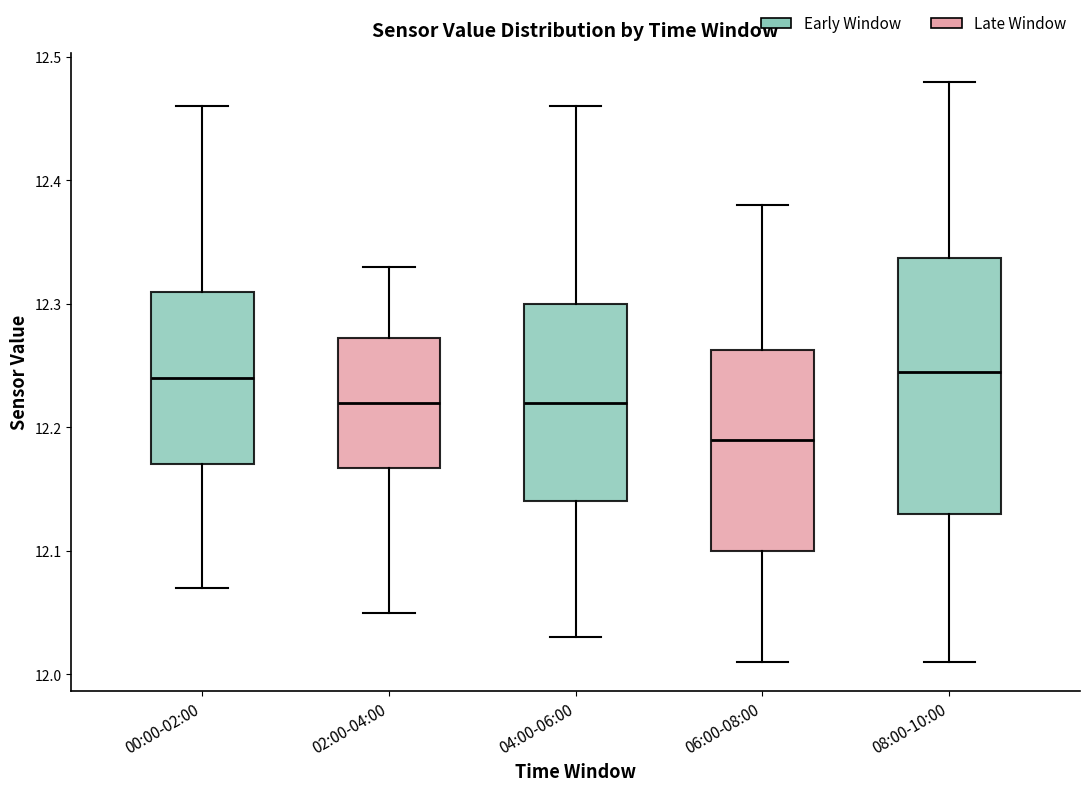

Which box is the tallest, from its lower edge to its upper edge?

08:00-10:00